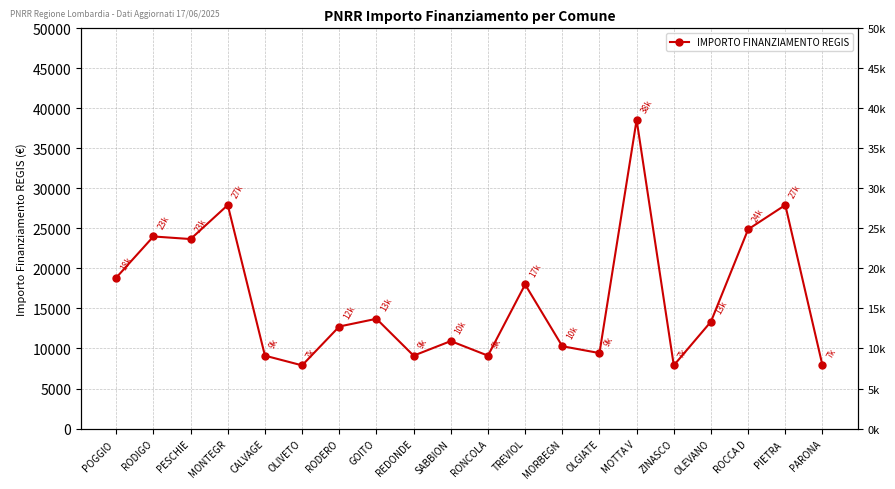

How many interior local peaks (higher than both neighbors) does the data have?

7